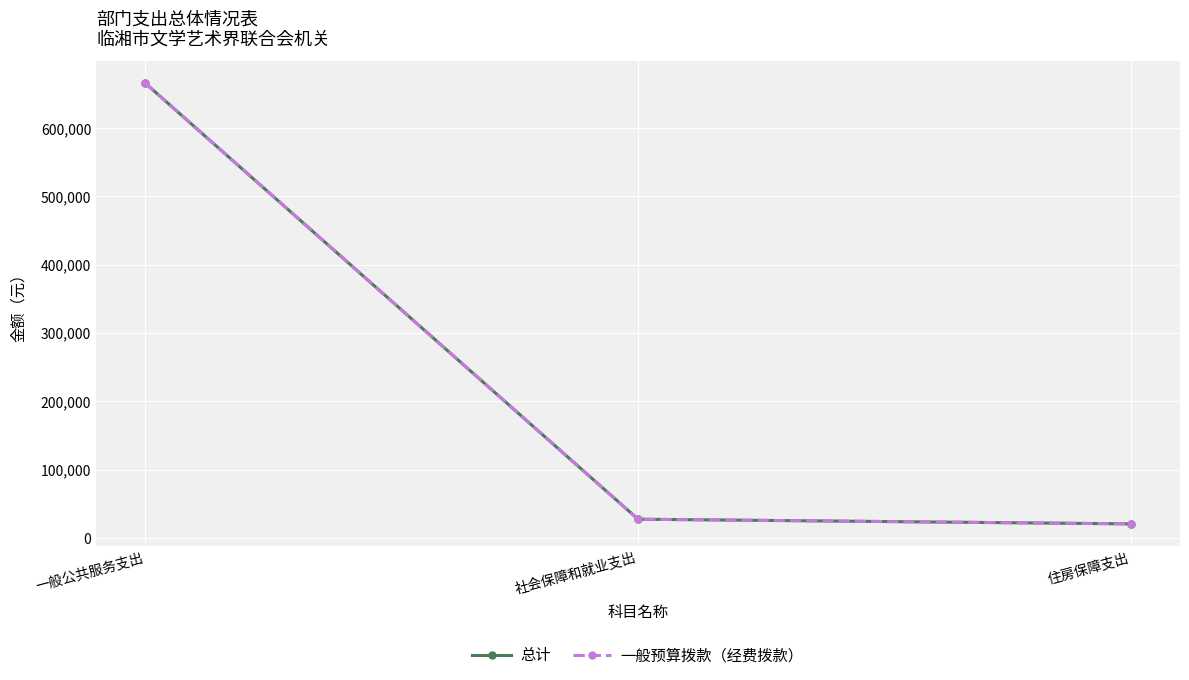

What position from the left is 住房保障支出?

3